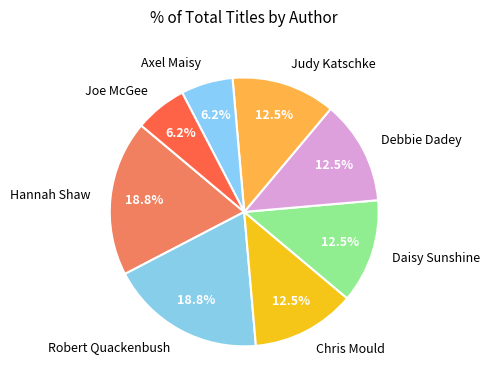

The Hannah Shaw slice represents 19% of the pie. True or false?

True